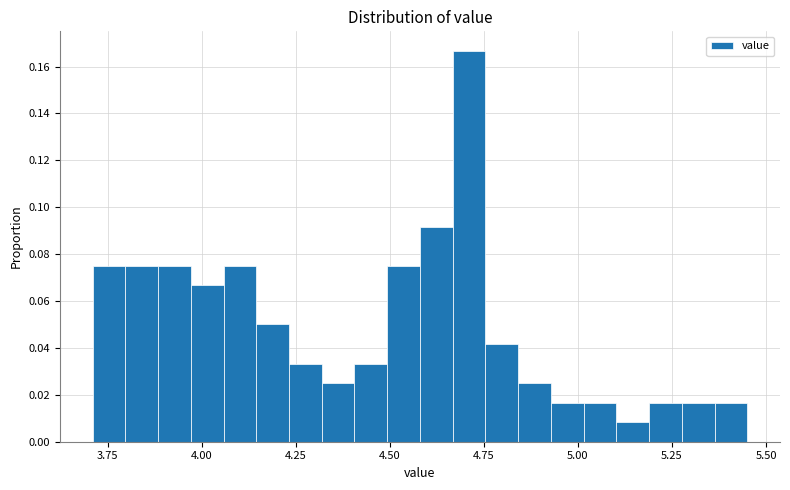

Read against the x-axis, roughly where is the centre of the tallest bar?

4.70